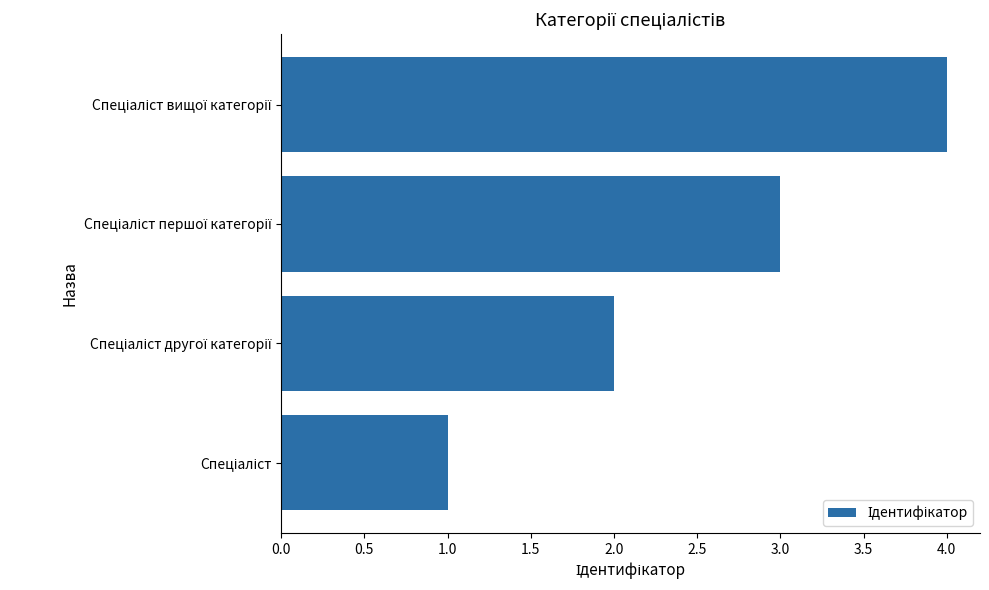

What is the sum of all values?

10